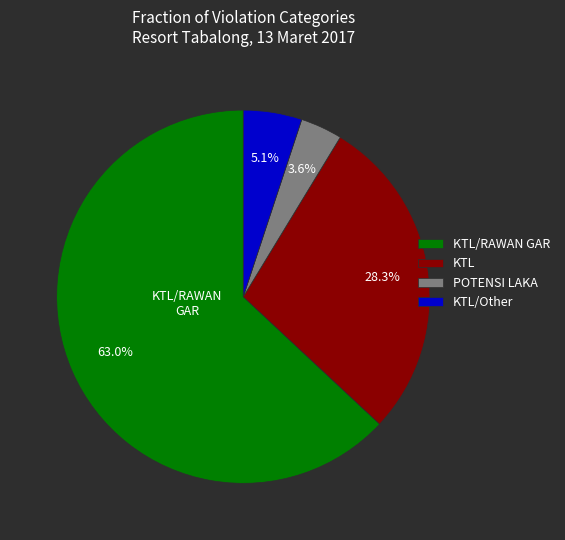

Does KTL/RAWAN GAR represent more than half of the total?

Yes